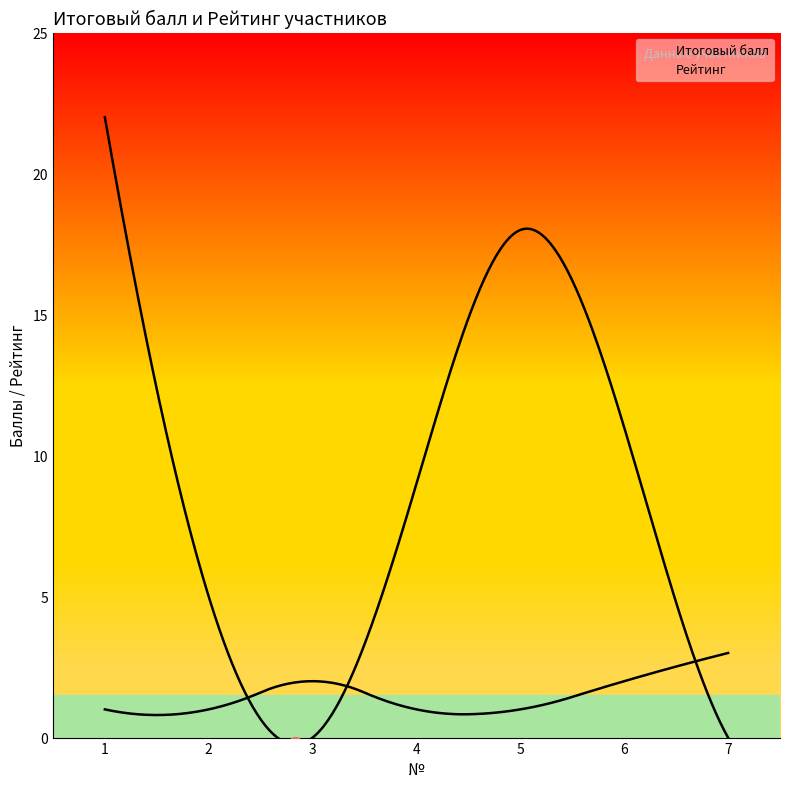

What is the difference between the maximum and minimum values in the Рейтинг series?

2